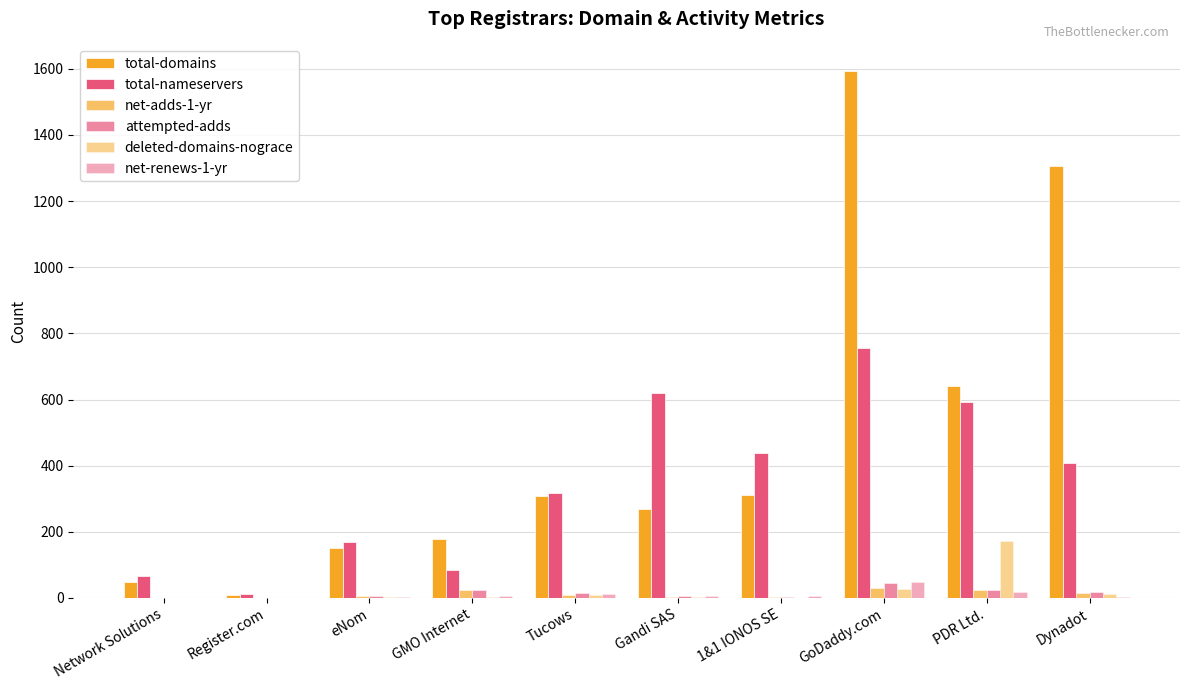

How many distinct data groups are displayed?

6